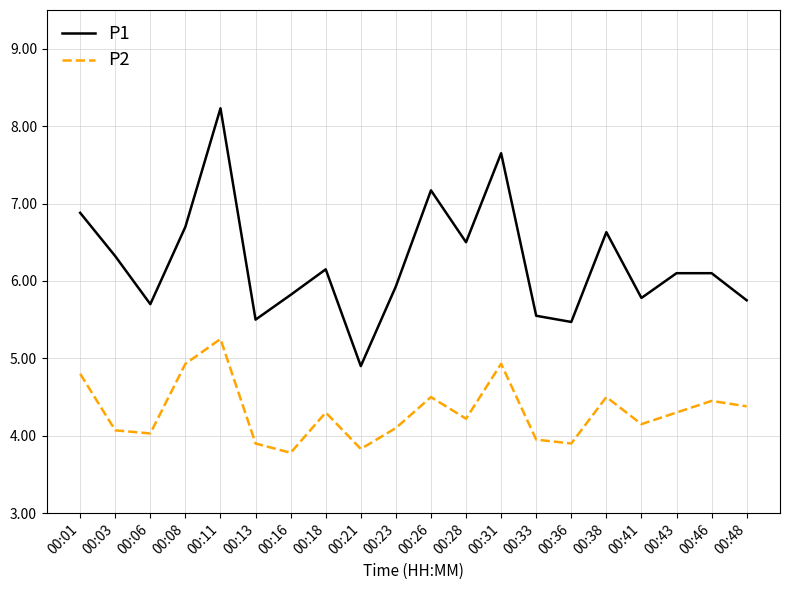

List the series in order of their peak value, lowest first.

P2, P1